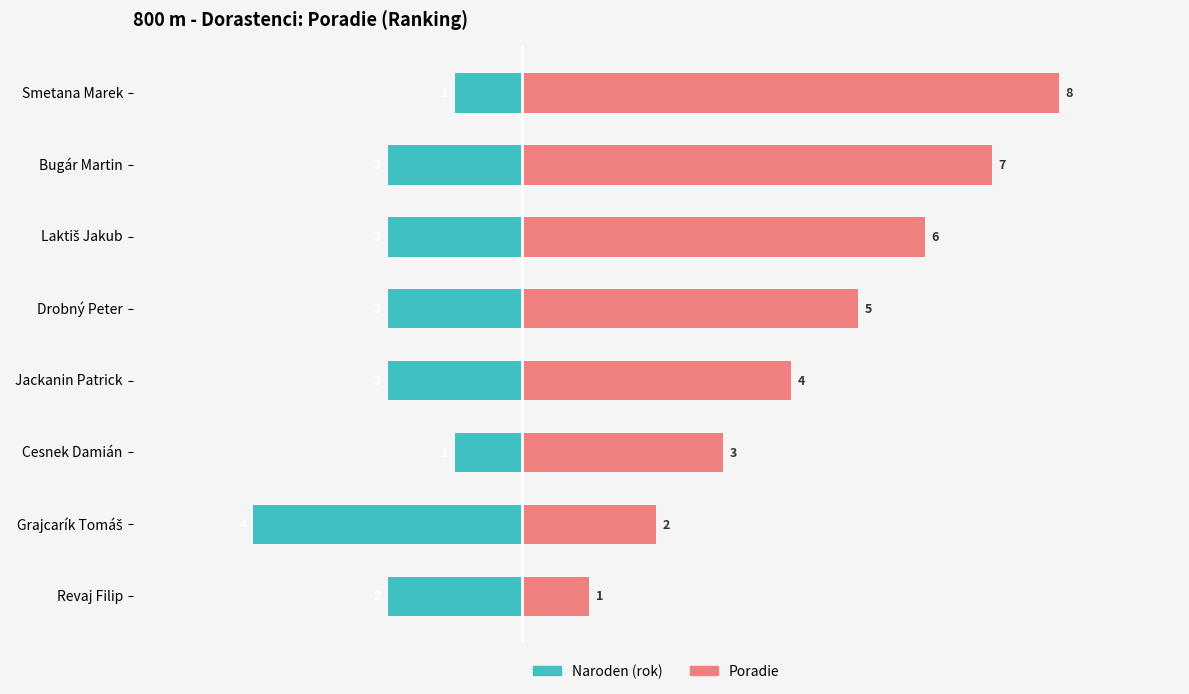

Is the value of Naroden (rok) at Laktiš Jakub greater than the value of Poradie at Grajcarík Tomáš?

No